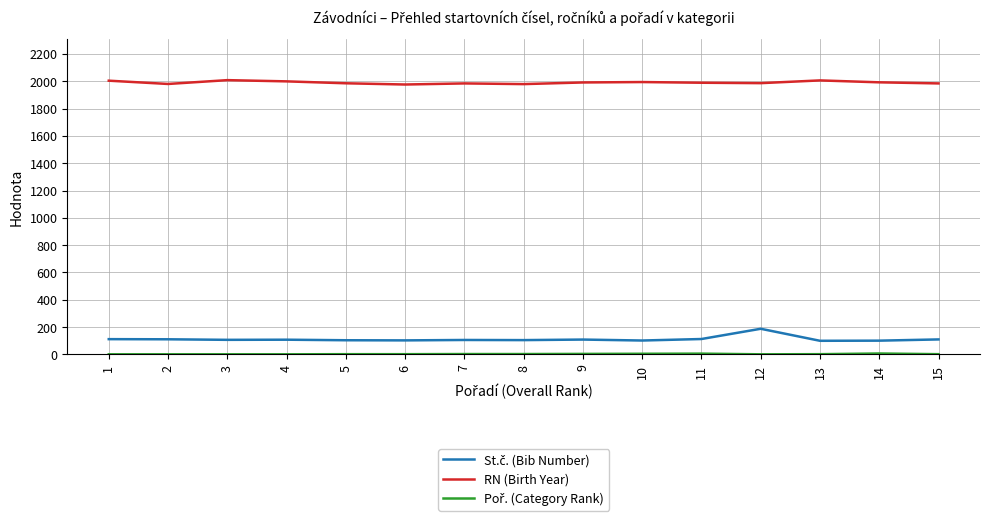

What is the maximum value shown in the chart?

2008